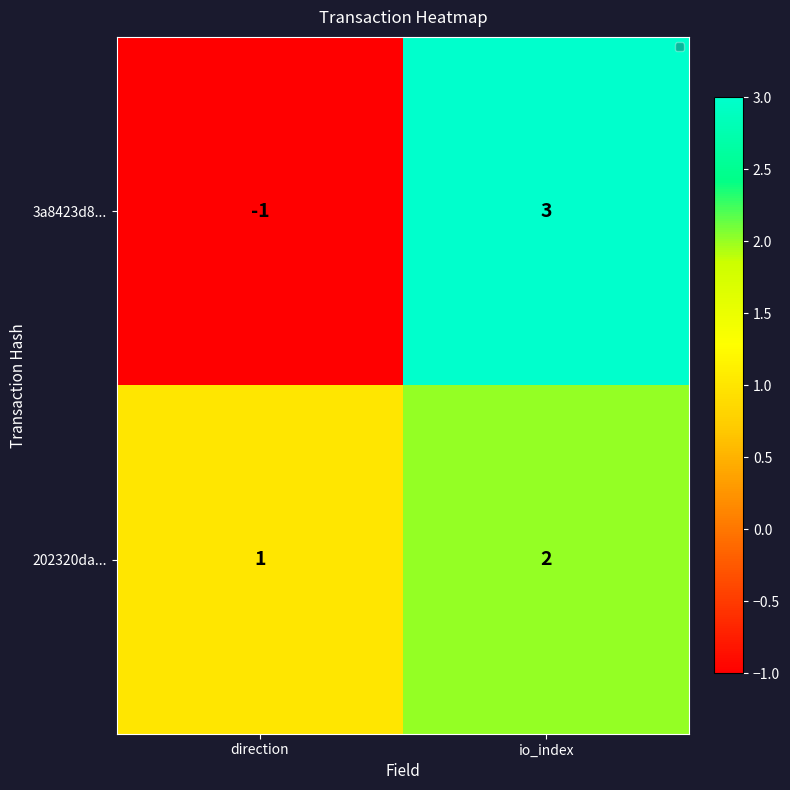

Which series has the largest total across all categories?

202320da...